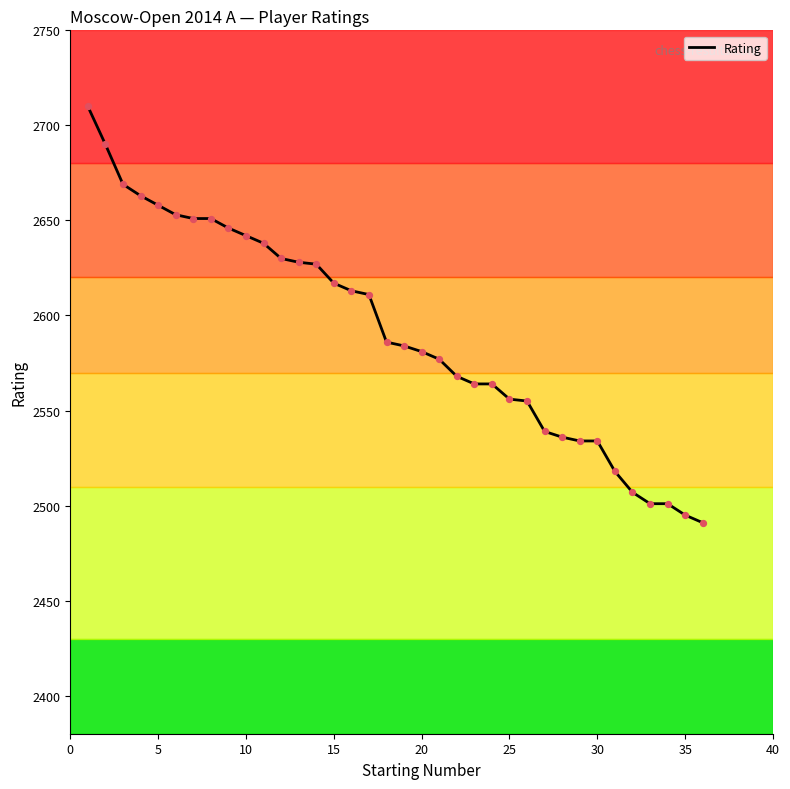

What is the greatest value displayed?

2710